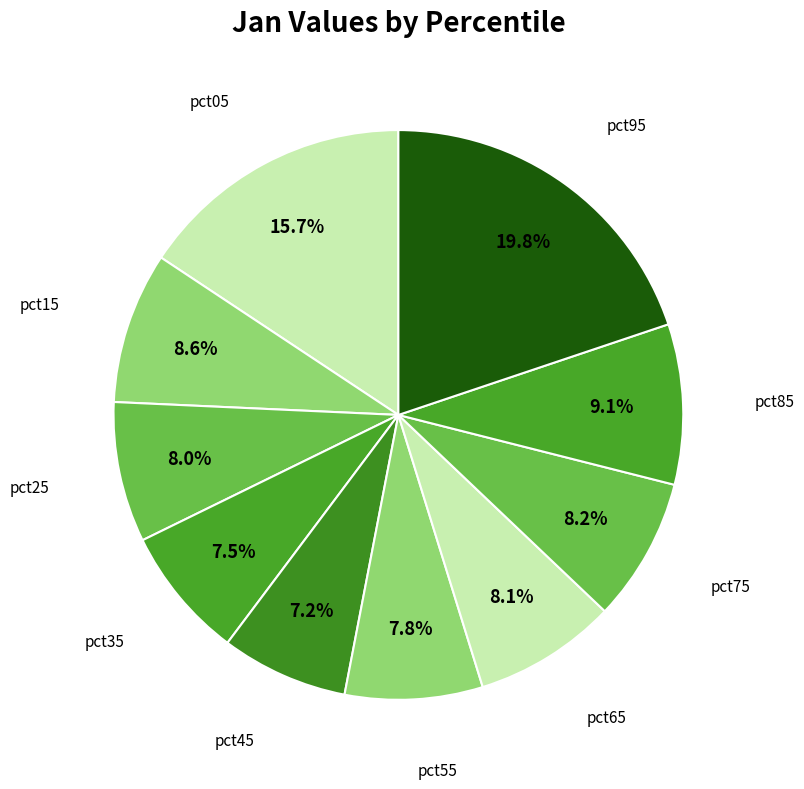

Is there any slice that represents more than half of the pie?

No